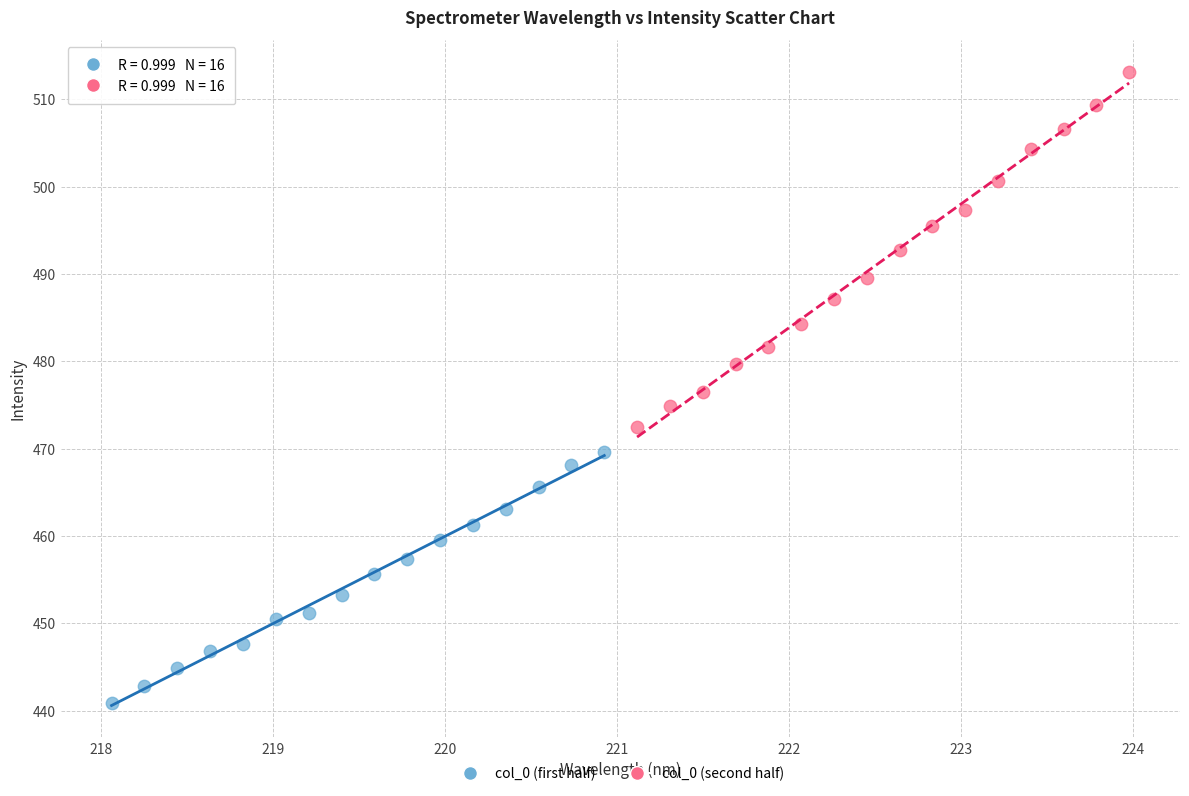

Which series has the largest Y range (max minus min)?

col_0 (second half)